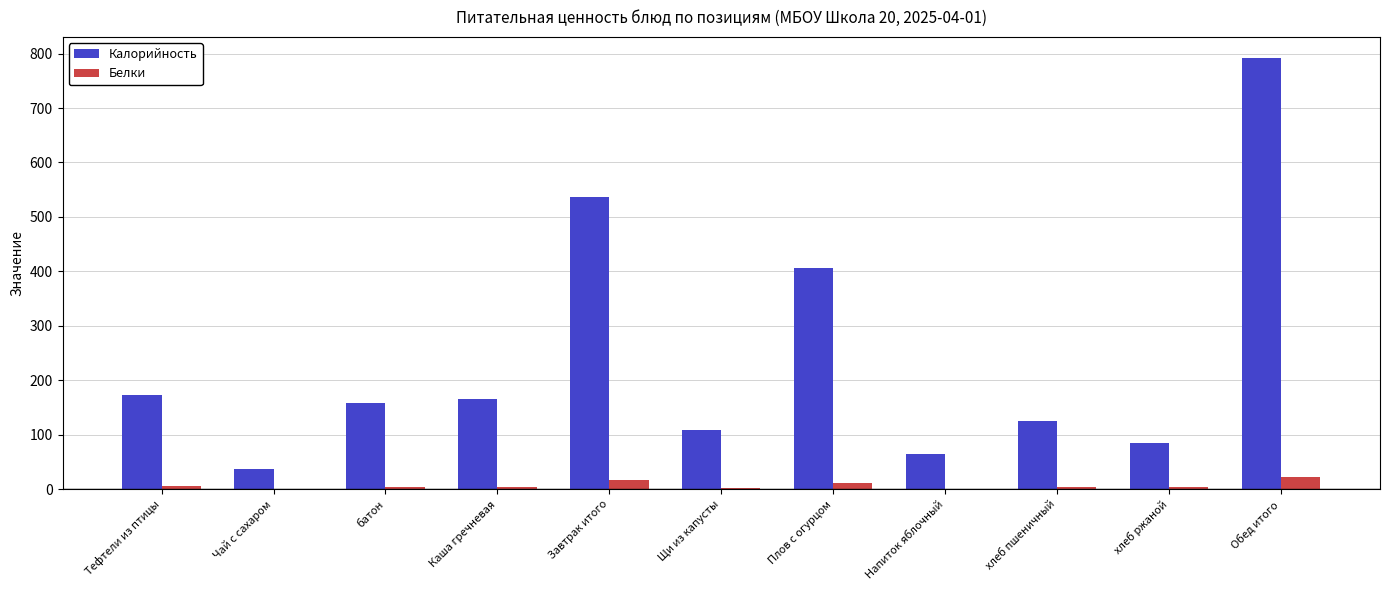

Between Плов с огурцом and хлеб пшеничный, which series saw the biggest shift?

Калорийность